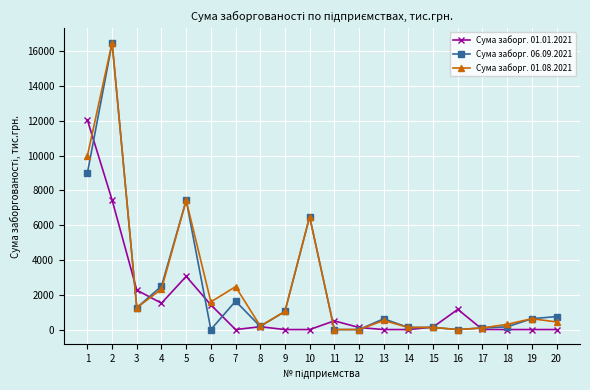

What is the spread (max minus min) of values at 6?

1588.0